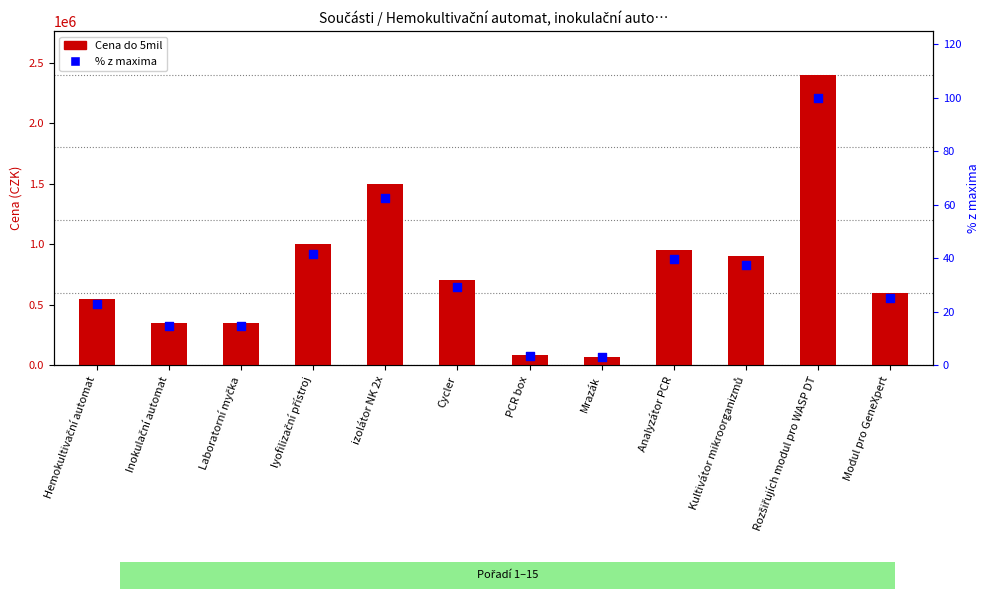

Which series reaches the minimum Y coordinate?

% z maxima